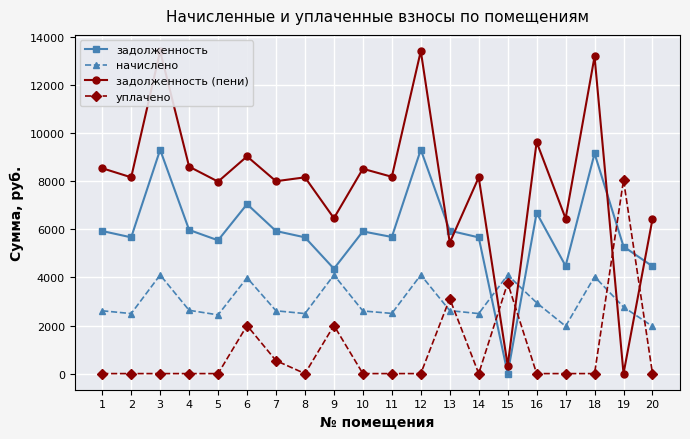

True or false: задолженность has a value of 5946.0 at 13.

True